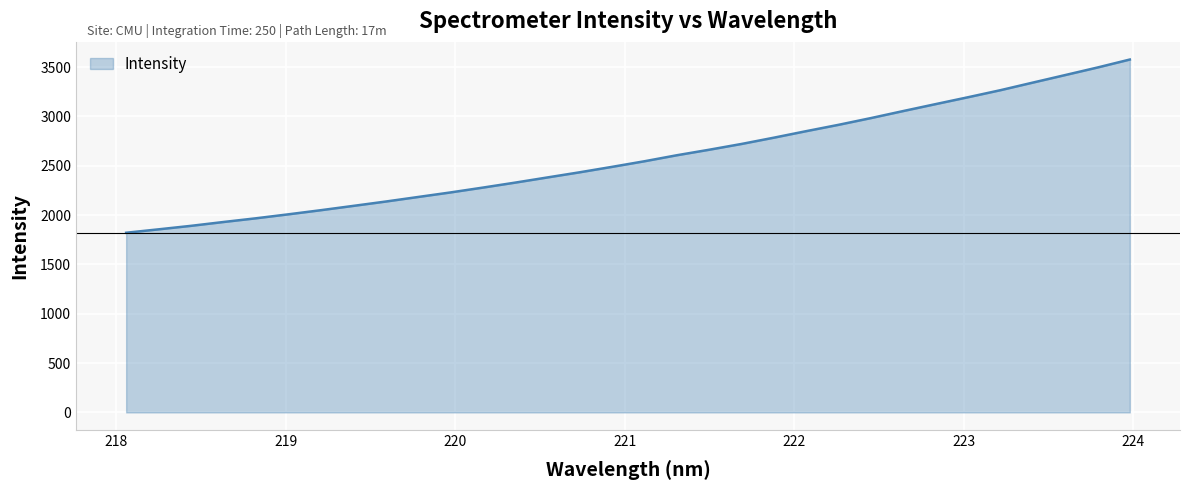

What is the greatest value displayed?

3577.2